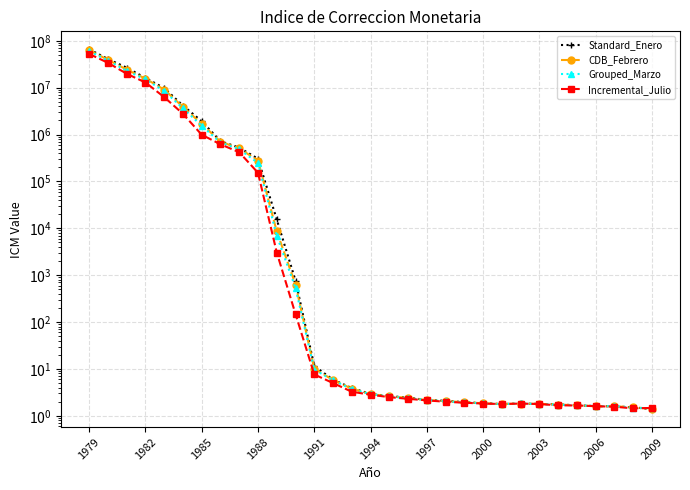

How many lines are shown in the chart?

4